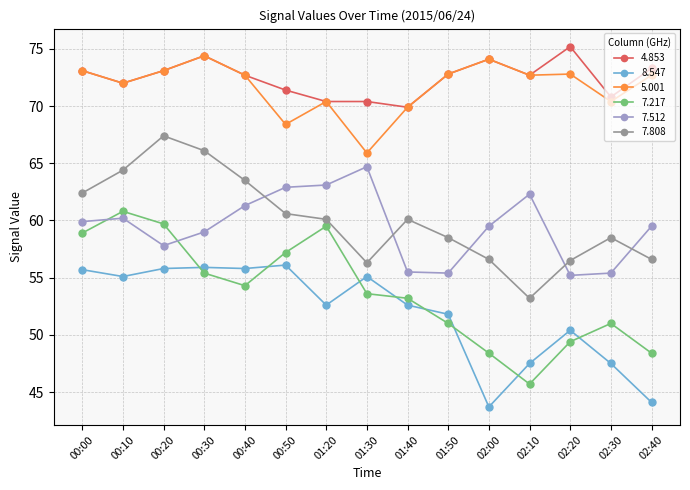

At which category is the sum across all series the highest?

00:20